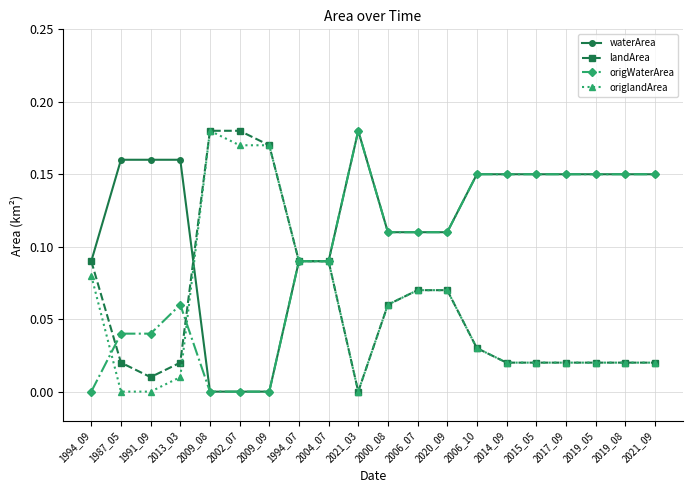

What is the total value across all series at 2014_09?

0.3